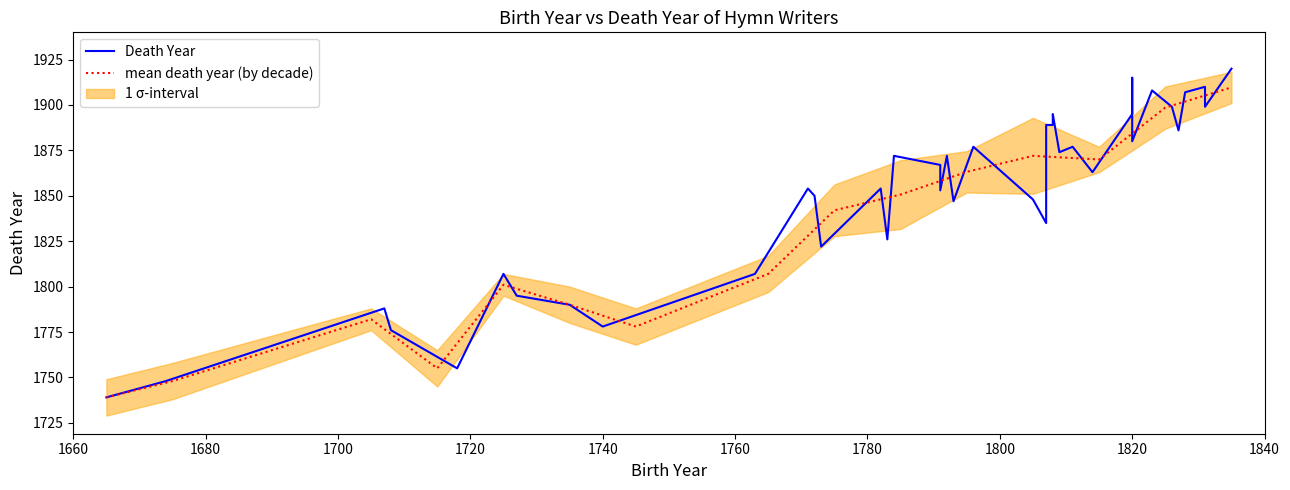

Is it true that Death Year equals 2971 at 1791?

False